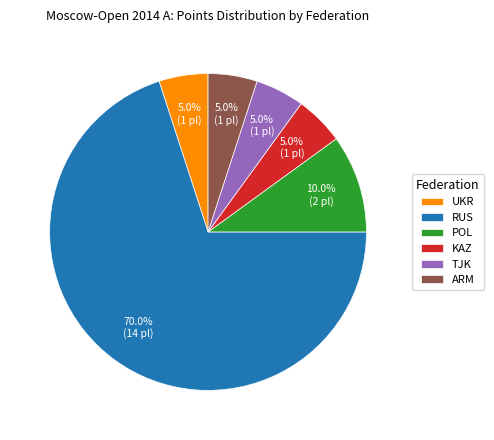

Do ARM and POL together represent more than half of the pie?

No